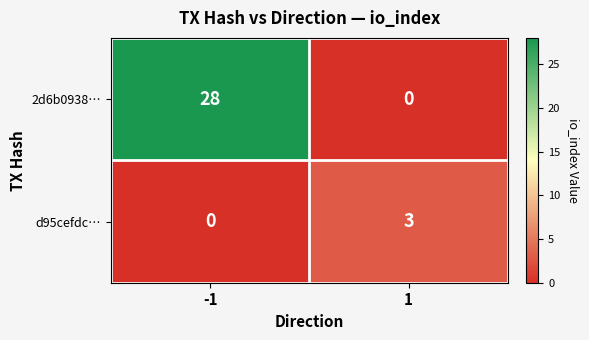

What is the total value across all series at -1?

28